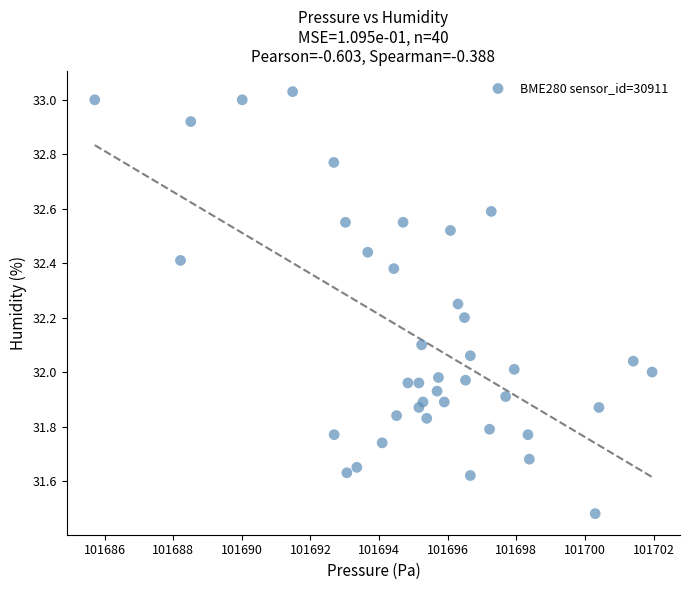

What is the range of X values (max minus min)?

16.2